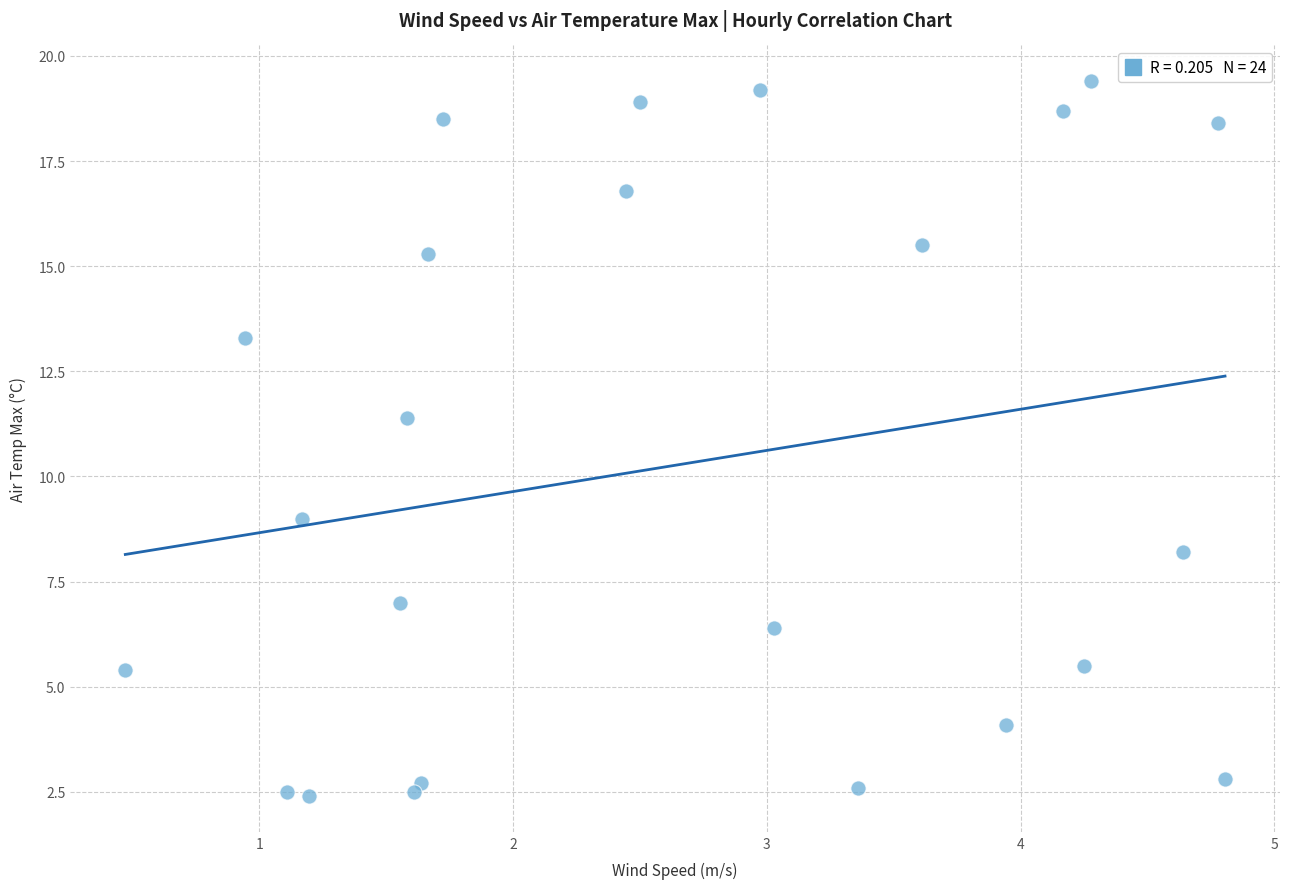

What Y value in the scatter plot is closest to 10?

9.0